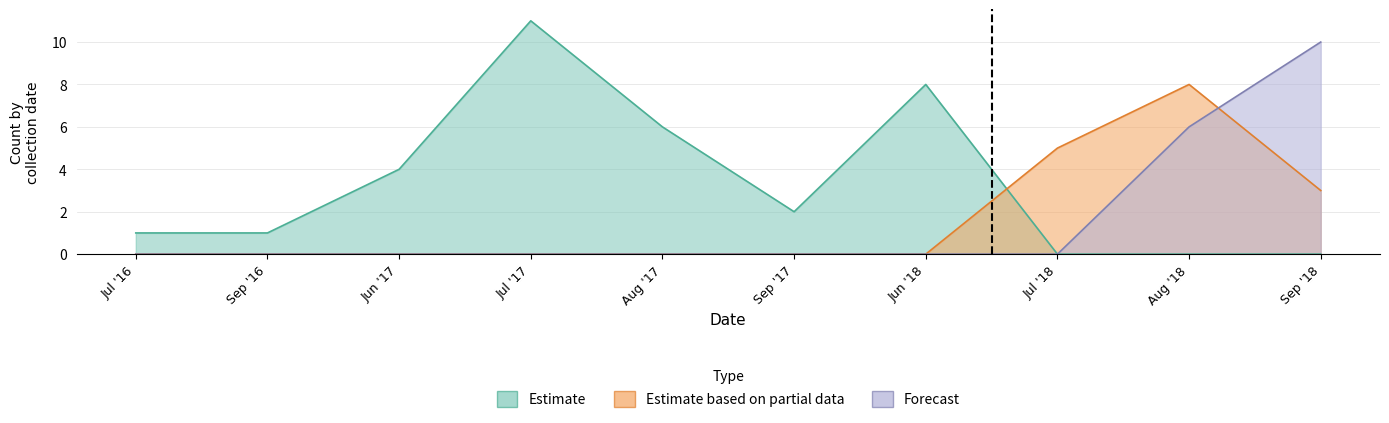

What is the spread (max minus min) of values at Jul '16?

1